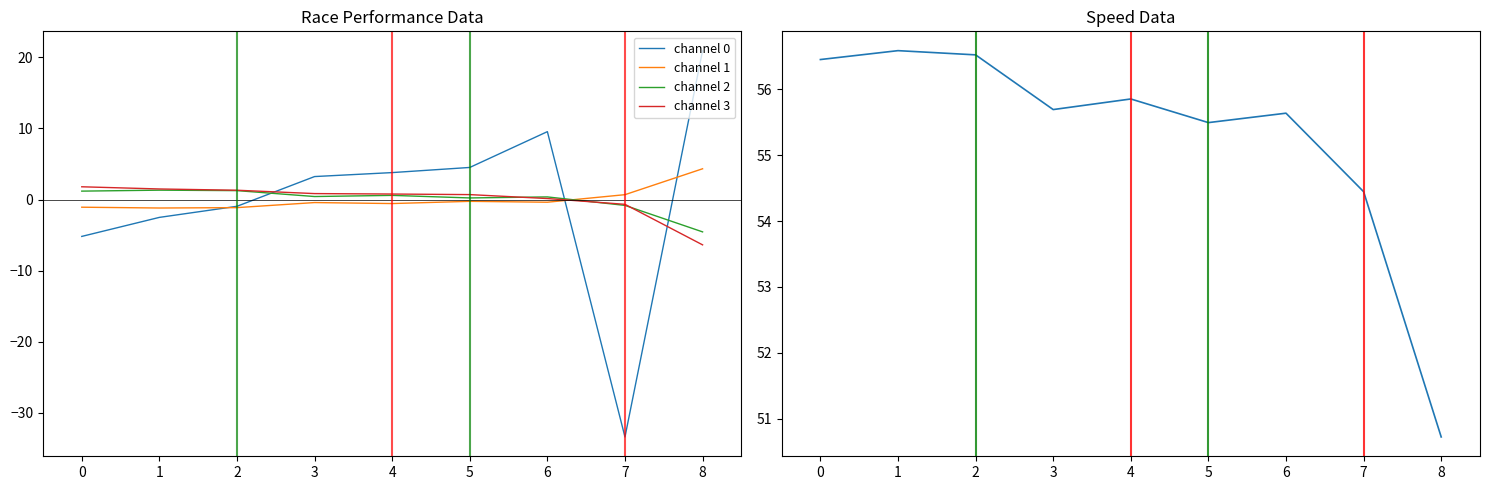

Which series has the widest spread of values?

channel 0